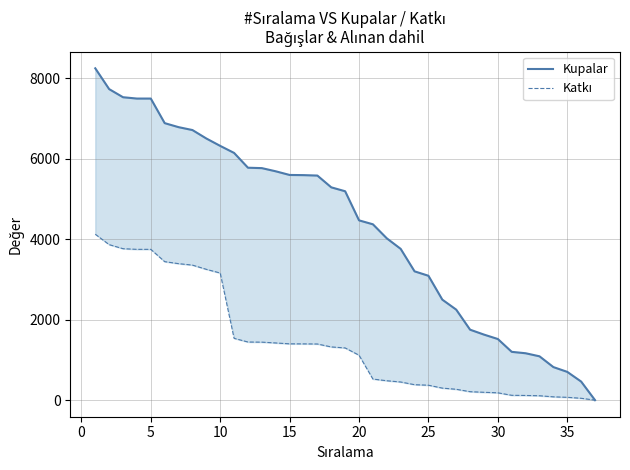

Is the value of Kupalar at 21 greater than the value of Katkı at 20?

Yes